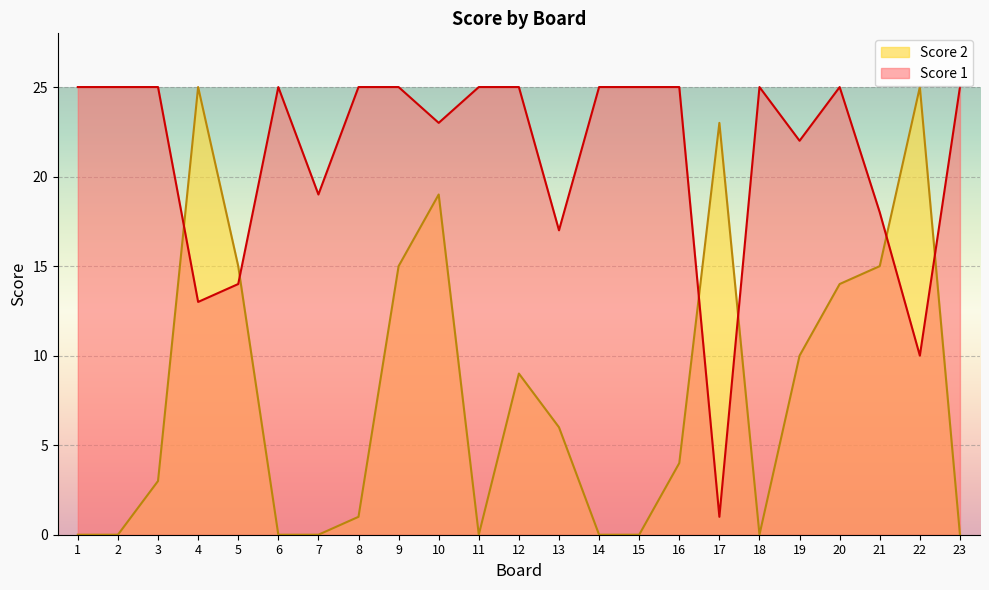

Rank the series at 16 from highest to lowest value.

Score 1, Score 2